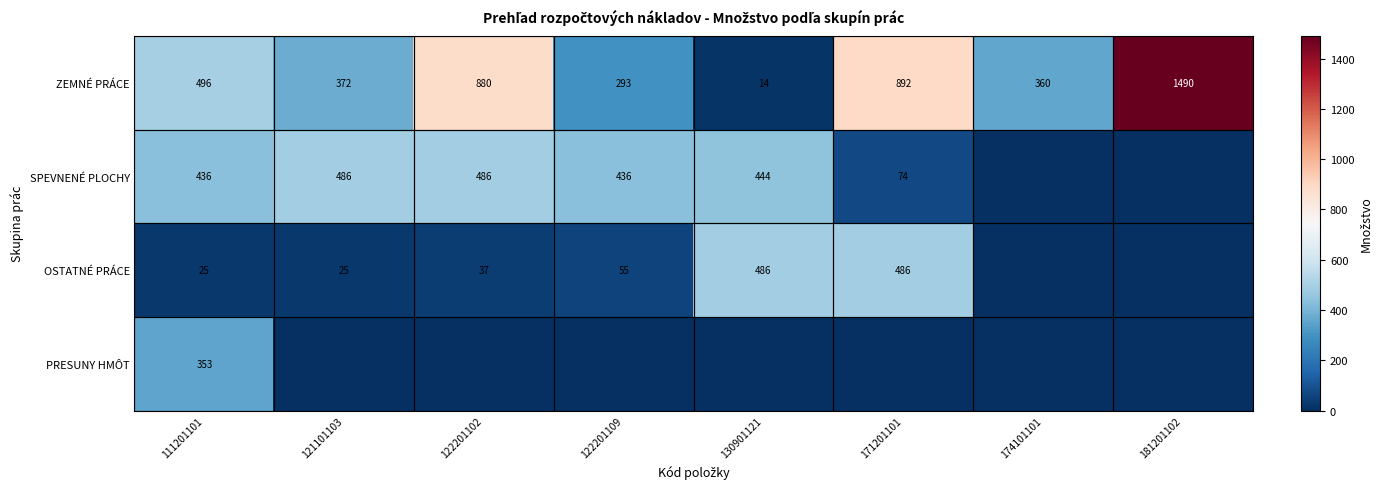

Which category has the highest value across all series?

181201102